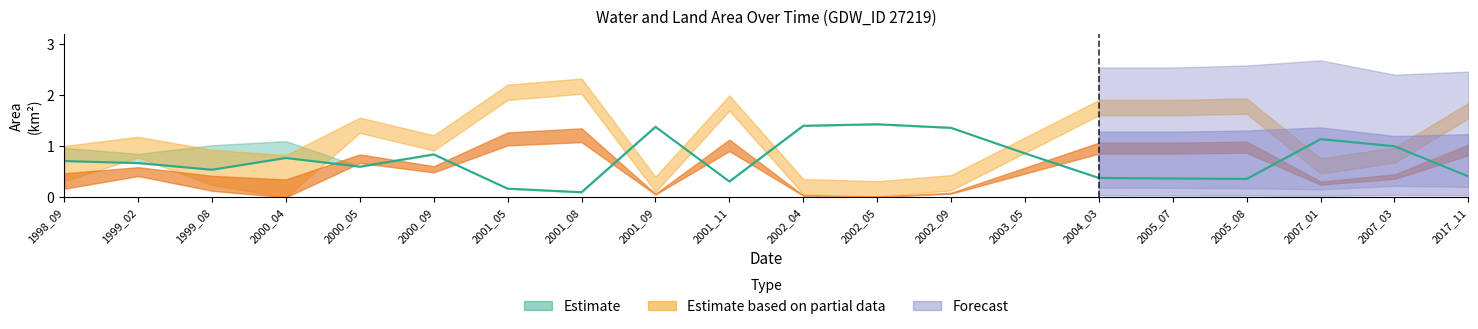

Reading left to right, extract all data points from this chart.

waterArea: 1.0	0.8	1.0	1.1	0.6	0.8	0.2	0.1	1.4	0.3	1.4	1.4	1.4	0.9	0.4	0.4	0.4	1.1	1.0	0.4
landArea: 0.5	0.6	0.4	0.3	0.8	0.6	1.3	1.4	0.1	1.1	0.0	0.0	0.1	0.6	1.1	1.1	1.1	0.3	0.5	1.0
origWaterArea: 0.7	0.7	0.5	0.8	0.6	0.8	0.2	0.1	1.4	0.3	1.4	1.4	1.4	0.9	0.4	0.4	0.4	1.1	1.0	0.4
origlandArea: 0.2	0.5	0.2	0.0	0.8	0.6	1.3	1.4	0.1	1.1	0.0	0.0	0.1	0.6	1.1	1.1	1.1	0.3	0.5	1.0